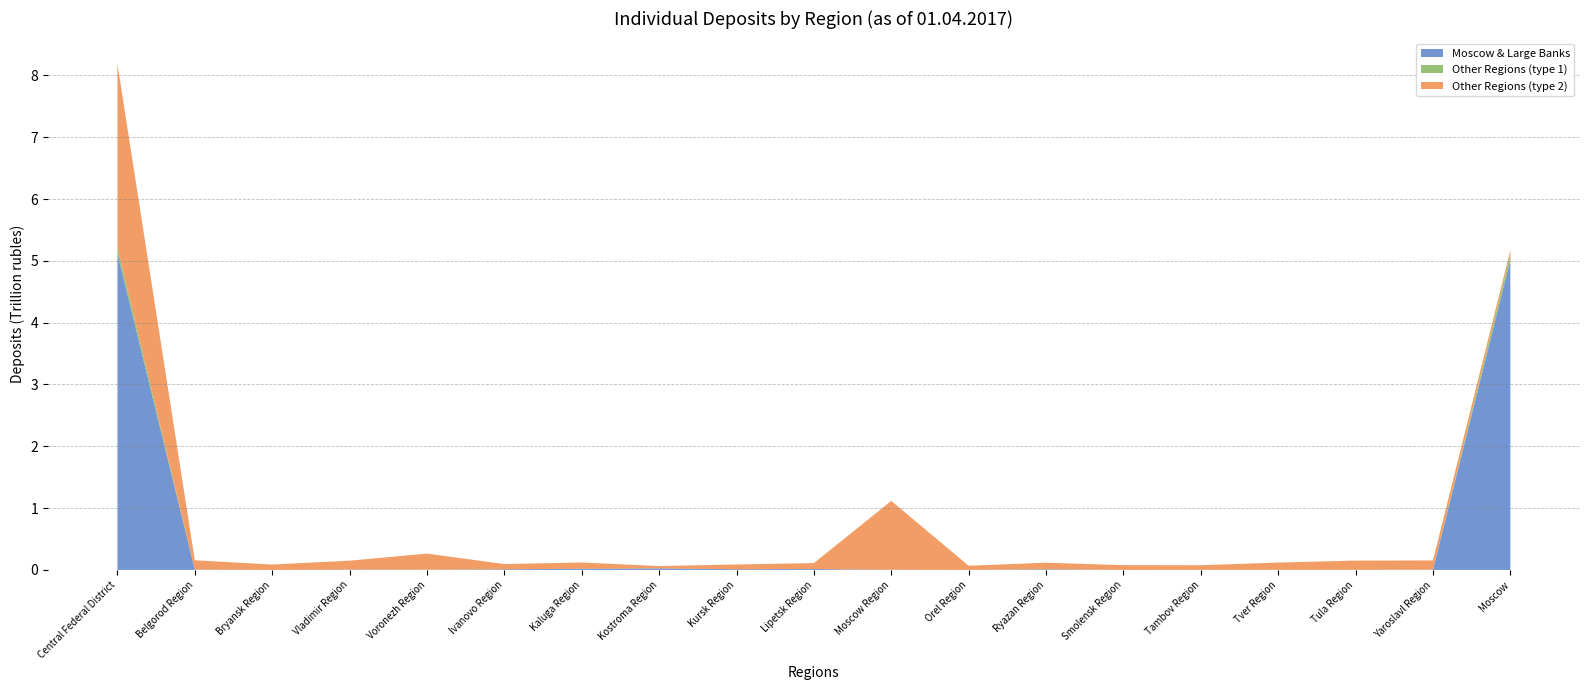

Reading right to left, what are all the values shown in this chart?

Moscow & Large Banks: Moscow=5008603	Yaroslavl Region=1199	Tula Region=1119	Tver Region=216	Tambov Region=1611	Smolensk Region=0	Ryazan Region=9390	Orel Region=0	Moscow Region=2579	Lipetsk Region=14143	Kursk Region=11041	Kostroma Region=25004	Kaluga Region=19465	Ivanovo Region=9669	Voronezh Region=907	Vladimir Region=5571	Bryansk Region=0	Belgorod Region=5011	Central Federal District=5115528
Other Regions (type 1): Moscow=94522	Yaroslavl Region=3802	Tula Region=521	Tver Region=967	Tambov Region=167	Smolensk Region=478	Ryazan Region=2439	Orel Region=463	Moscow Region=0	Lipetsk Region=158	Kursk Region=374	Kostroma Region=293	Kaluga Region=0	Ivanovo Region=0	Voronezh Region=3577	Vladimir Region=0	Bryansk Region=0	Belgorod Region=969	Central Federal District=108731
Other Regions (type 2): Moscow=69932	Yaroslavl Region=148300	Tula Region=149654	Tver Region=117766	Tambov Region=74354	Smolensk Region=76834	Ryazan Region=104718	Orel Region=67250	Moscow Region=1114309	Lipetsk Region=96651	Kursk Region=76698	Kostroma Region=37710	Kaluga Region=100588	Ivanovo Region=85343	Voronezh Region=259921	Vladimir Region=144103	Bryansk Region=87435	Belgorod Region=150056	Central Federal District=2961624